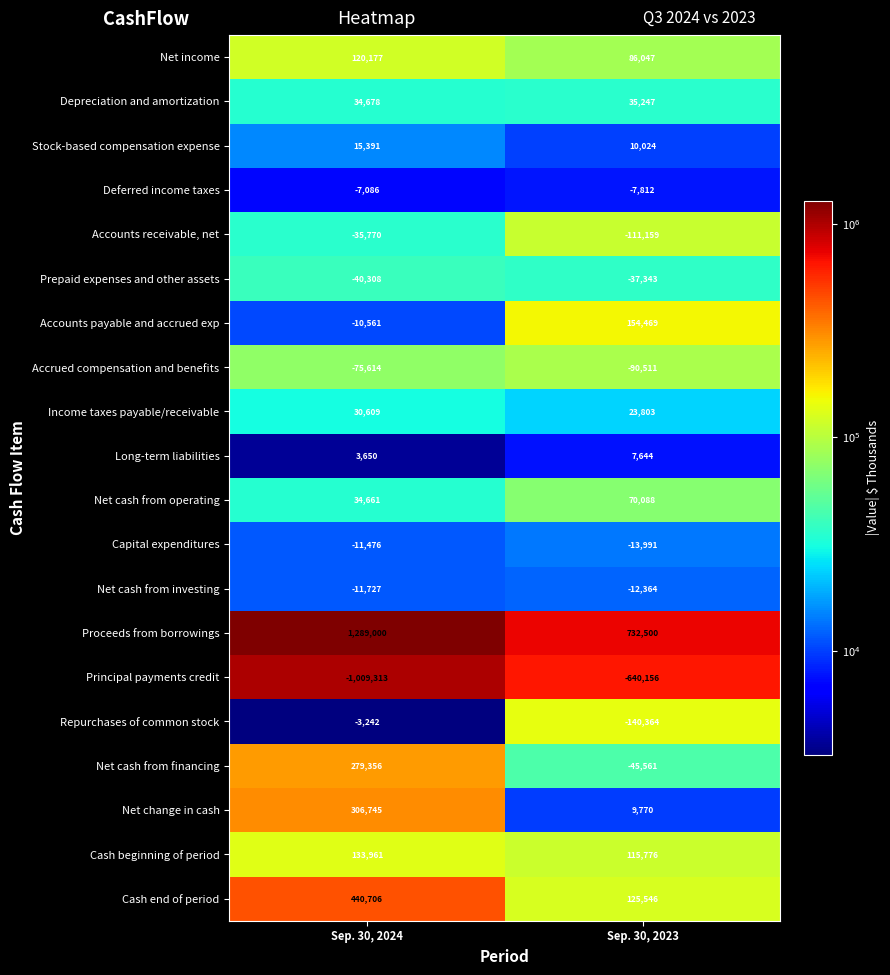

What is the minimum value shown in the chart?

-1009313